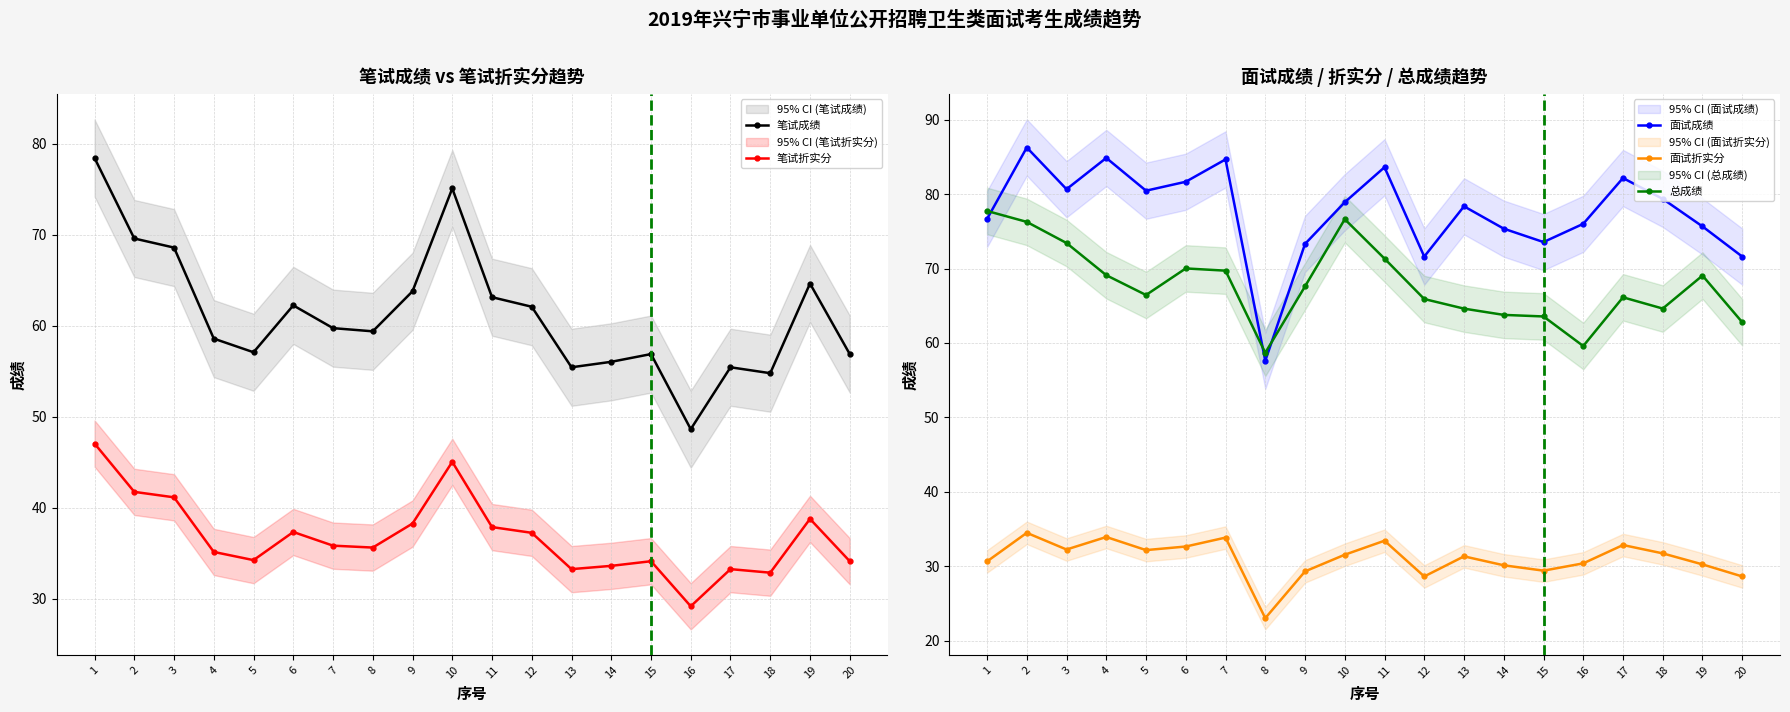

What is the value of the 笔试成绩 point at the 20th from the left?

56.9